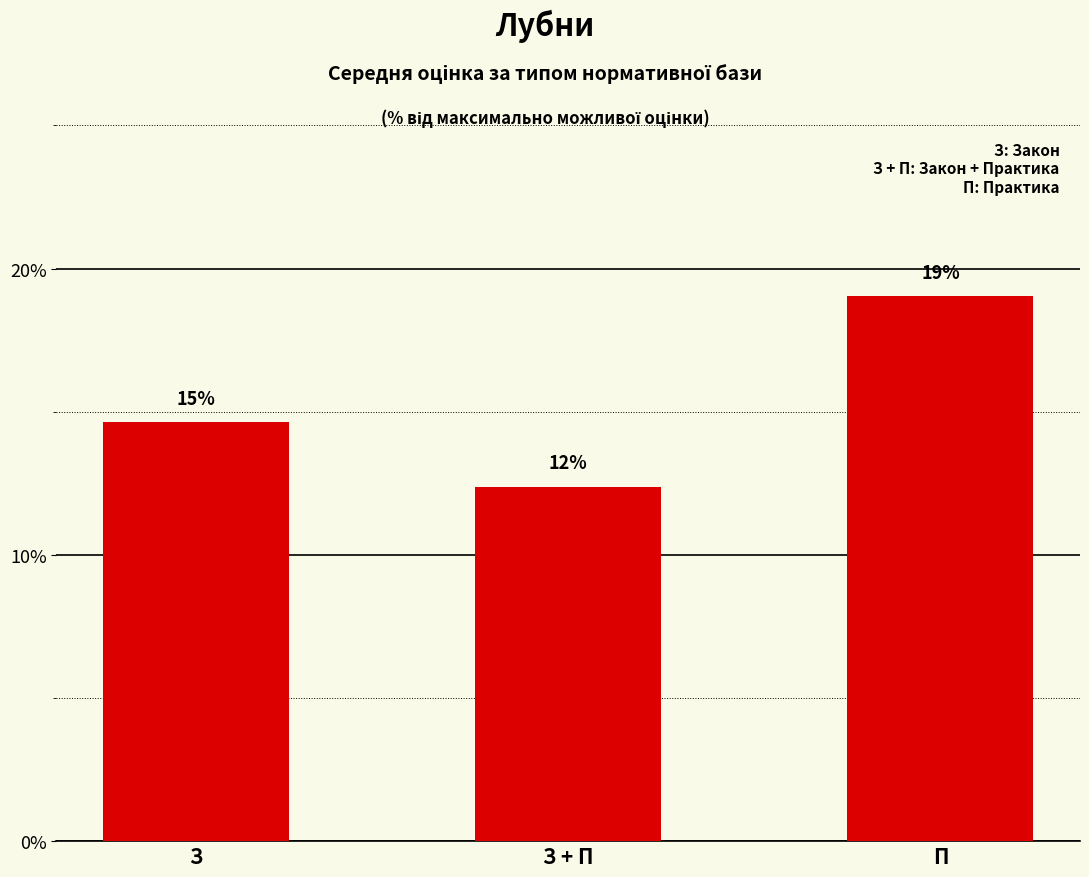

At which category does the chart reach its peak across all series?

П